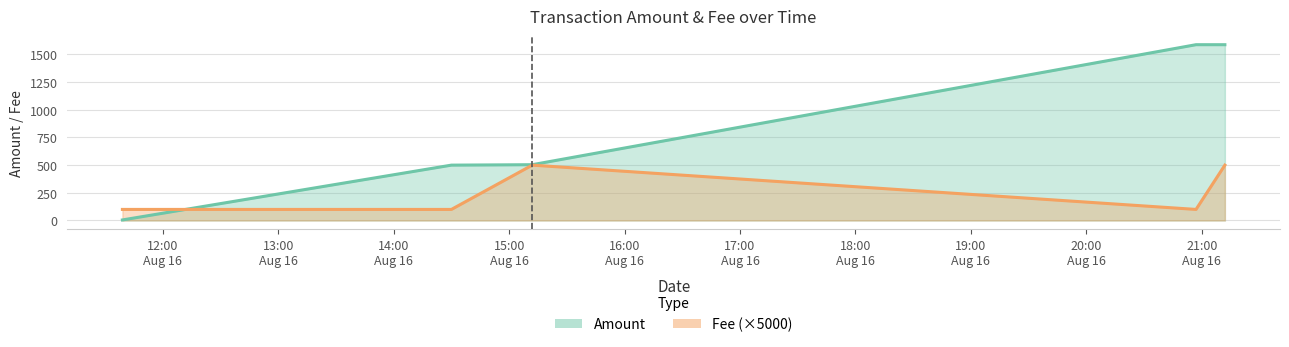

Which series has the widest spread of values?

Amount